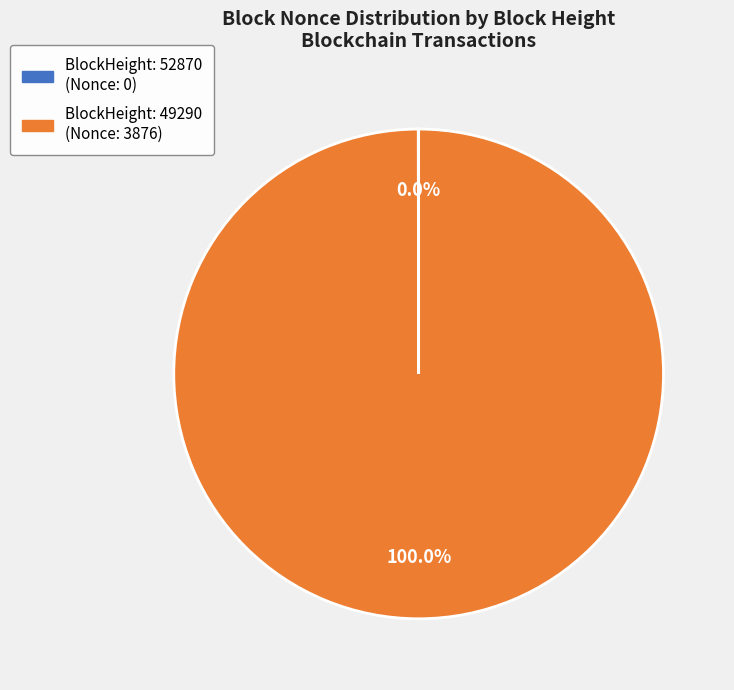

Does any single category account for the majority?

Yes